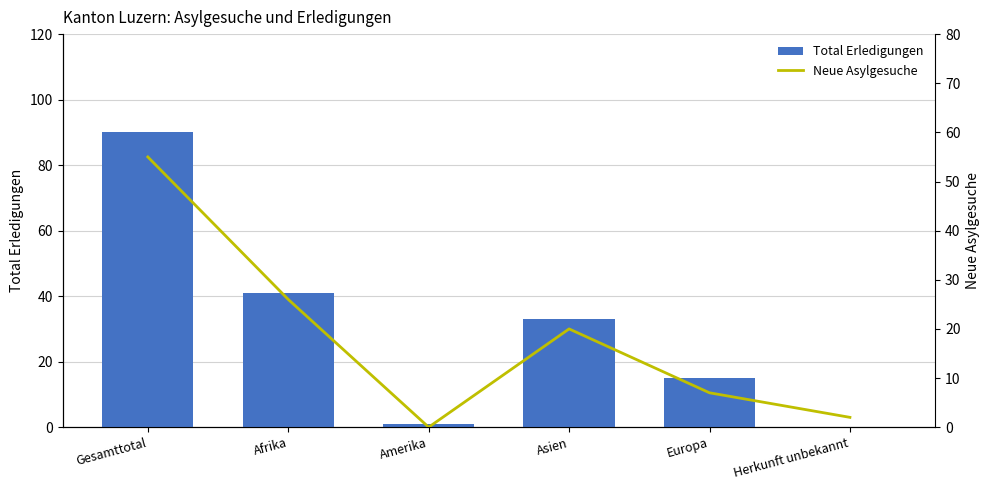

How many values in the Total Erledigungen series exceed 33?

2